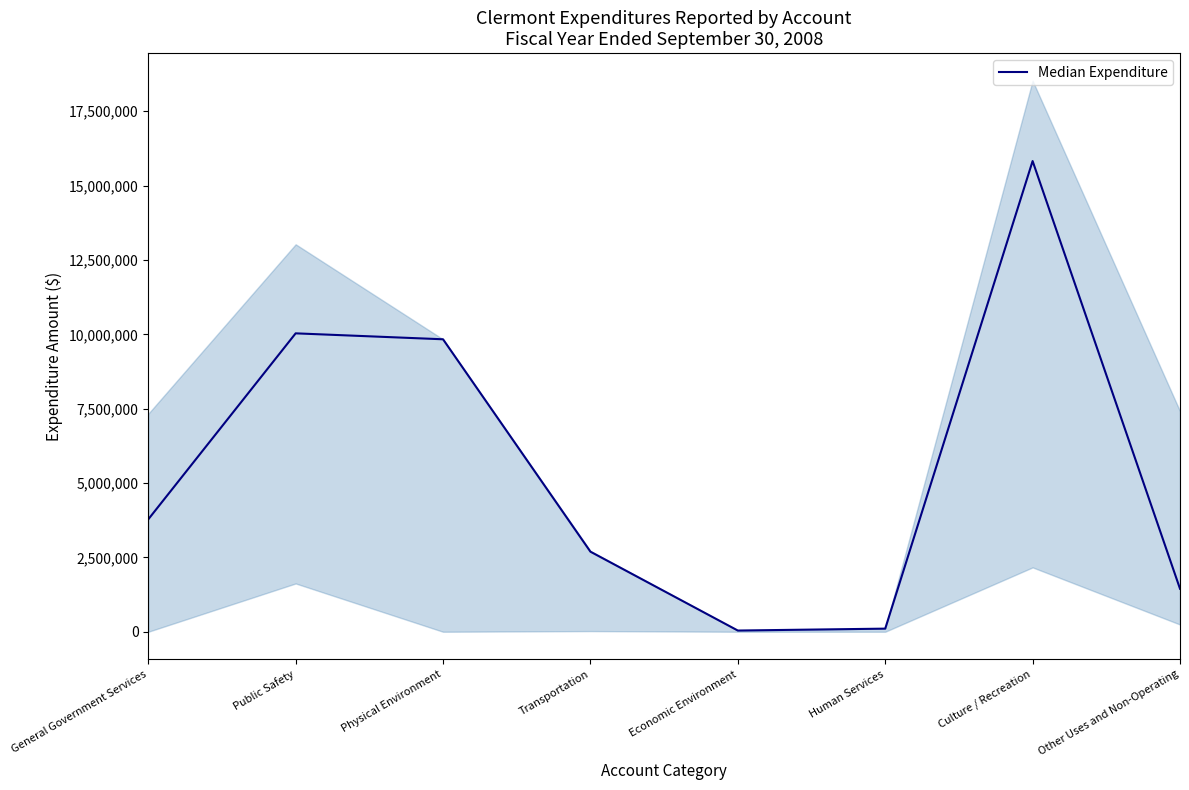

What is the change in value from Public Safety to Physical Environment?

-199674